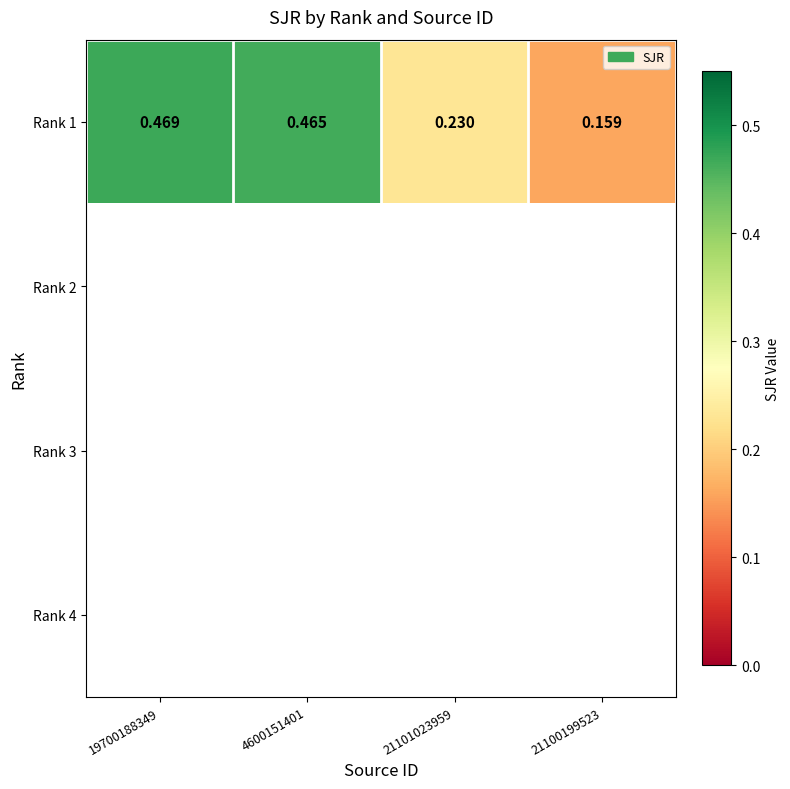

Is the value of Rank 2 at 4600151401 greater than the value of Rank 3 at 21101023959?

No